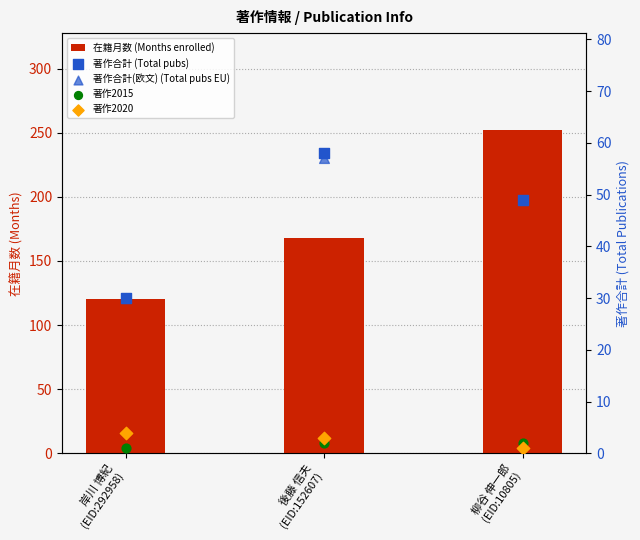

Is the value of 著作2020 at 後藤 信夫
(EID:152607) greater than the value of 在籍月数 (Months enrolled) at 柳谷 伸一郎
(EID:10805)?

No